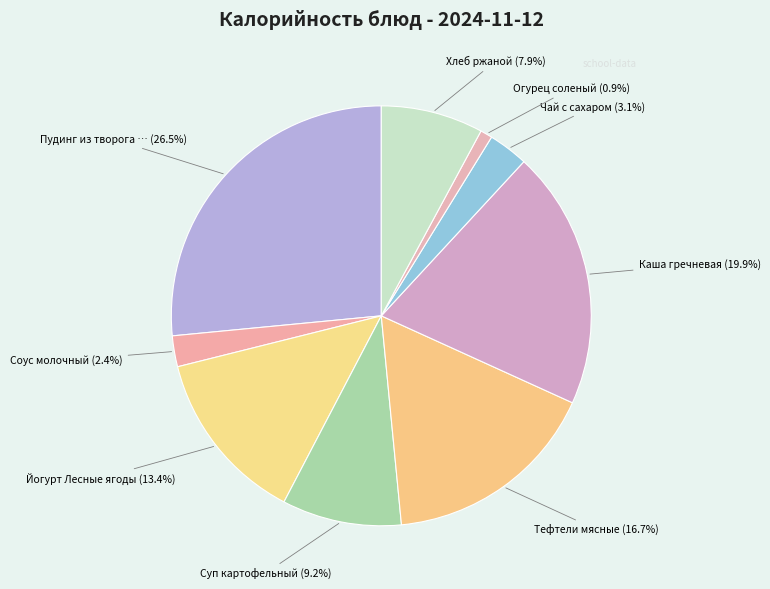

How many segments does this pie chart have?

9